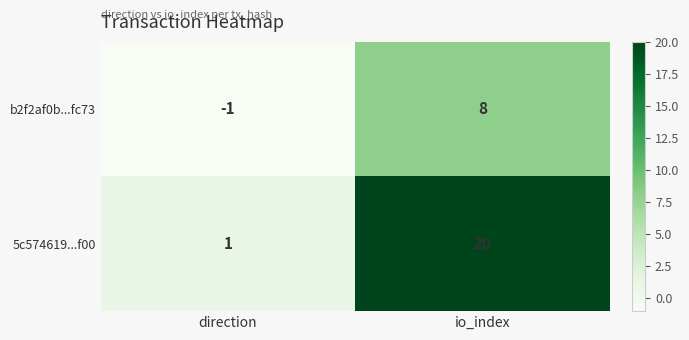

What is the spread (max minus min) of values at io_index?

12